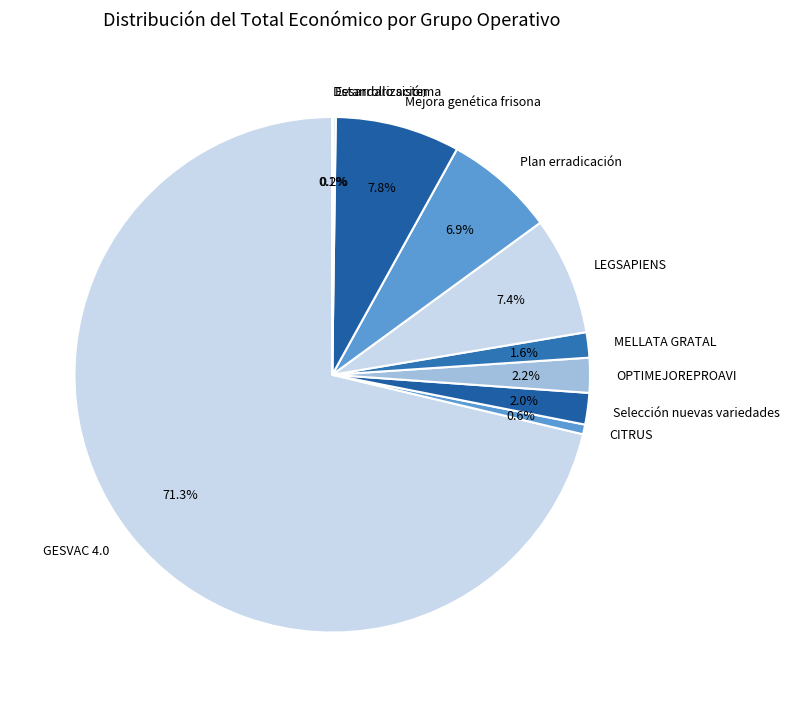

Is it true that LEGSAPIENS is 7% of the pie?

True